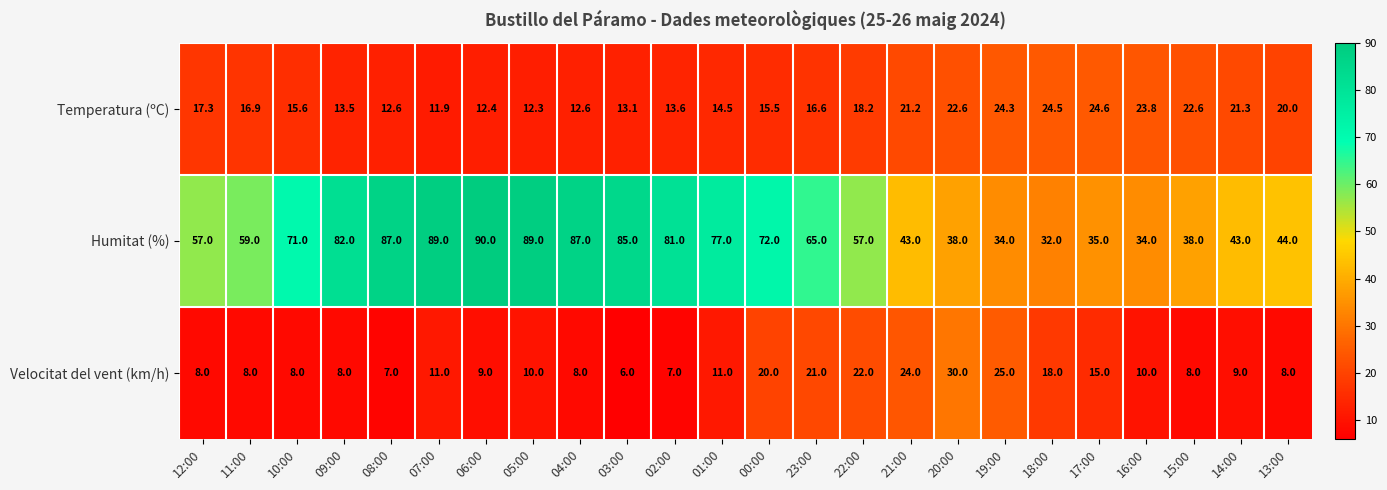

How many series are shown in this chart?

3